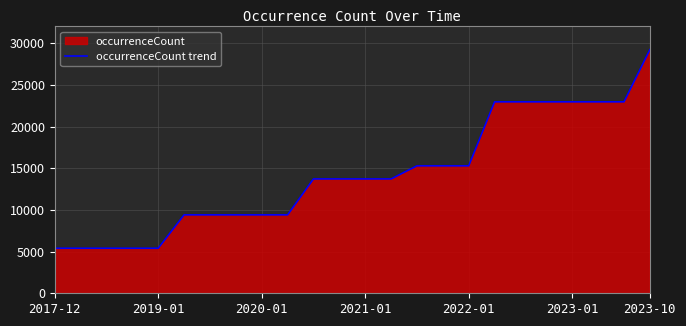

What is the sum of the values at 17 and 7?

32363